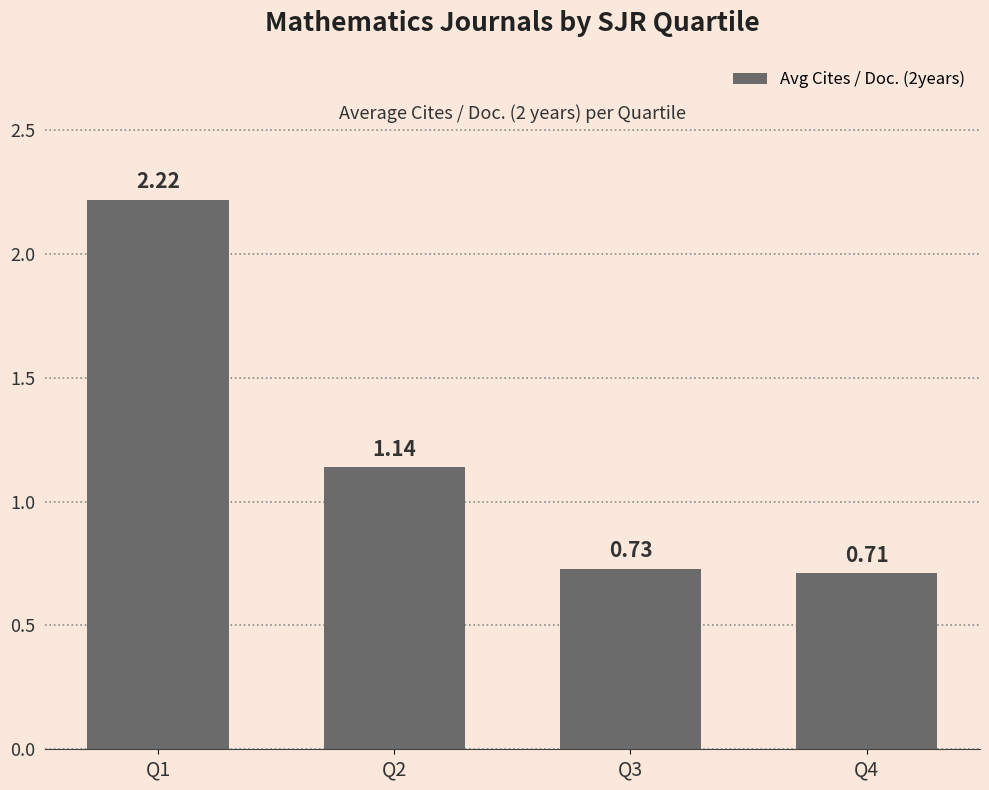

What is the average value?

1.2